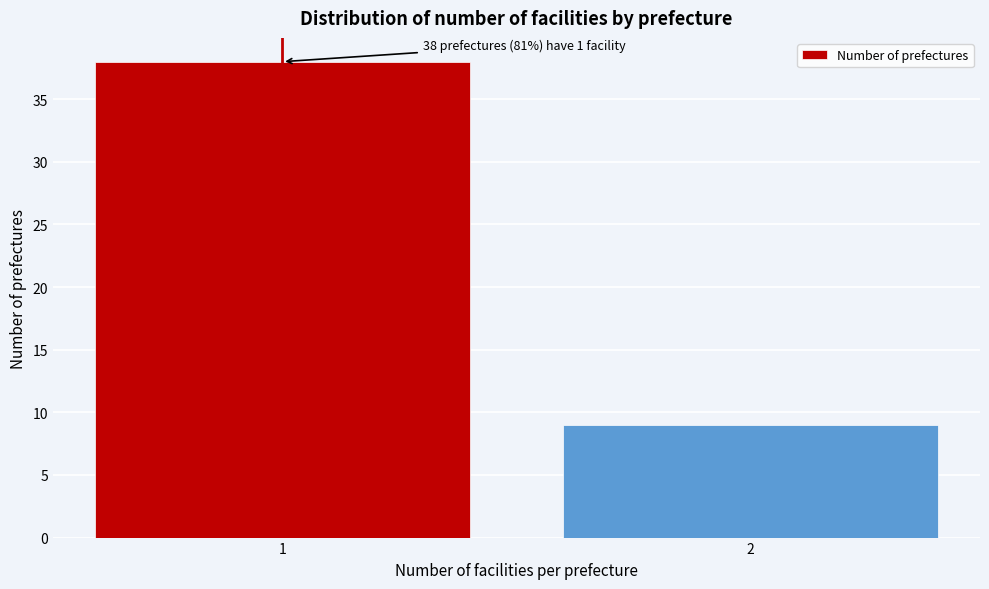

Reading left to right, what are all the values shown in this chart?

1=38	2=9